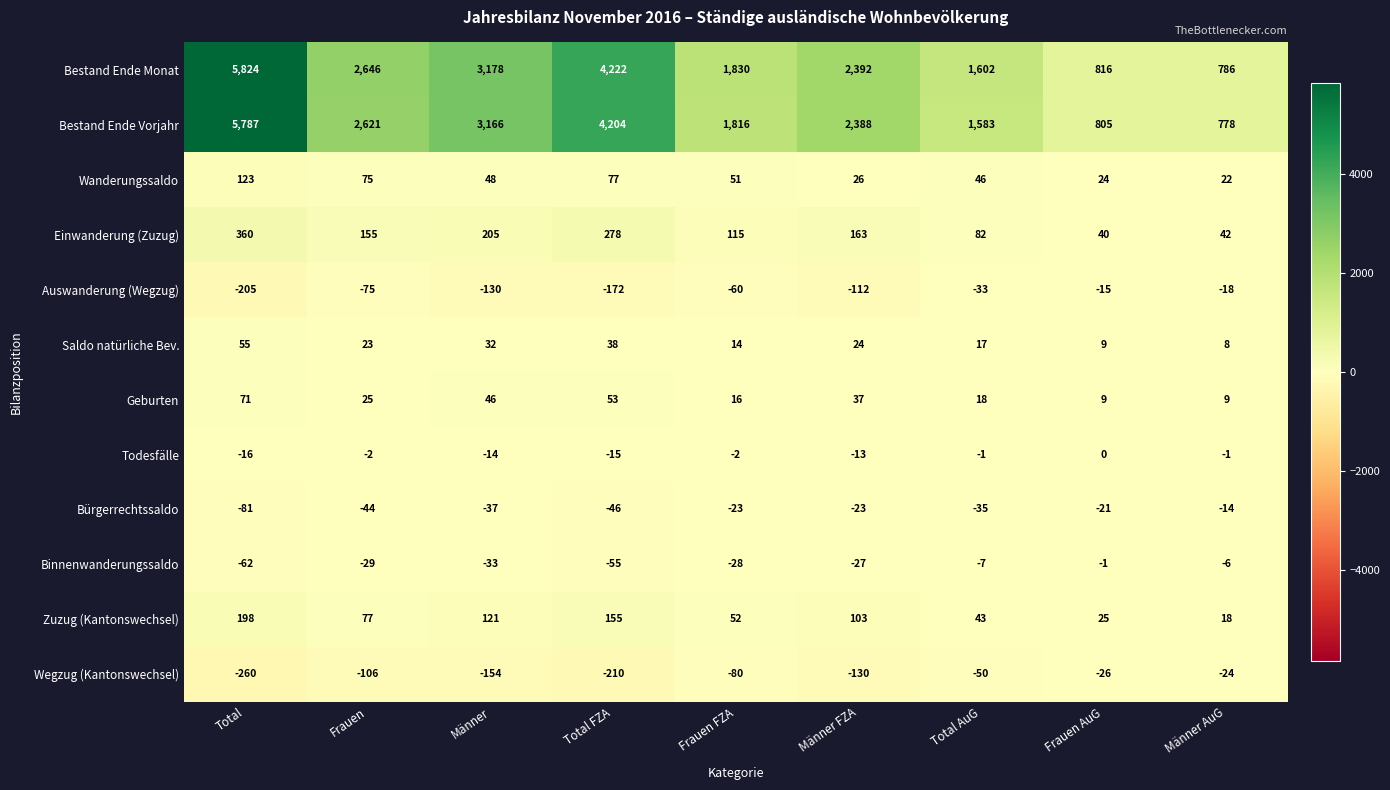

List the series in order of their peak value, lowest first.

Wegzug (Kantonswechsel), Auswanderung (Wegzug), Bürgerrechtssaldo, Binnenwanderungssaldo, Todesfälle, Saldo natürliche Bev., Geburten, Wanderungssaldo, Zuzug (Kantonswechsel), Einwanderung (Zuzug), Bestand Ende Vorjahr, Bestand Ende Monat